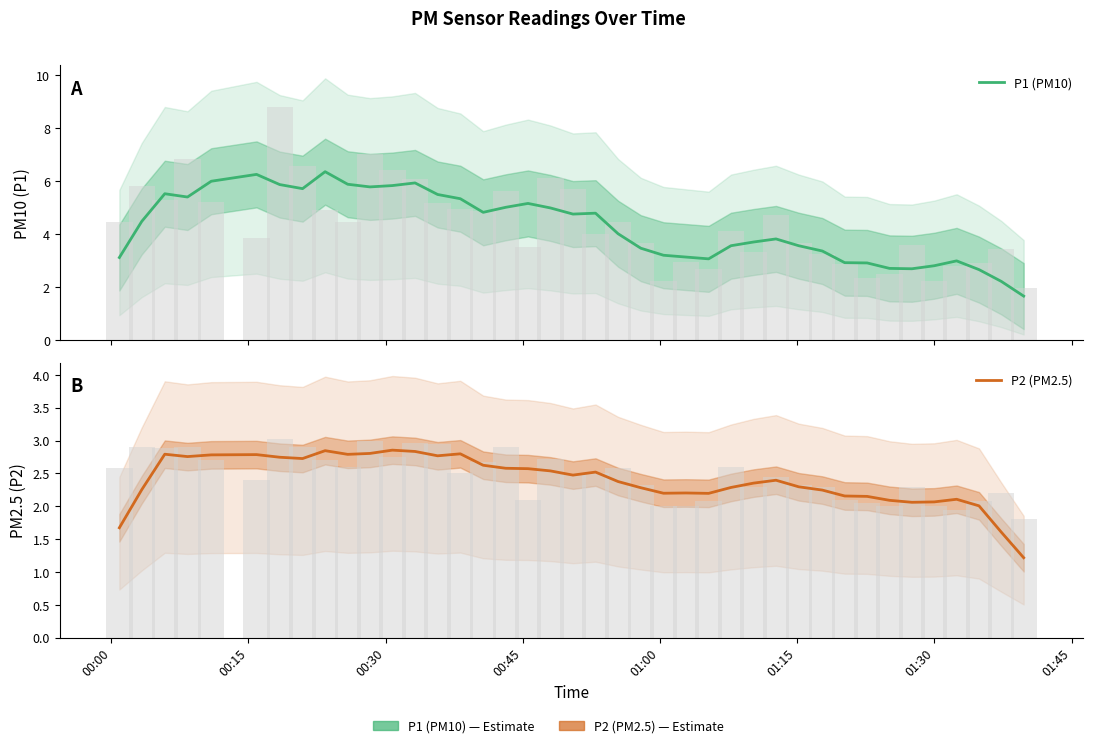

What is the maximum value shown in the chart?

6.4